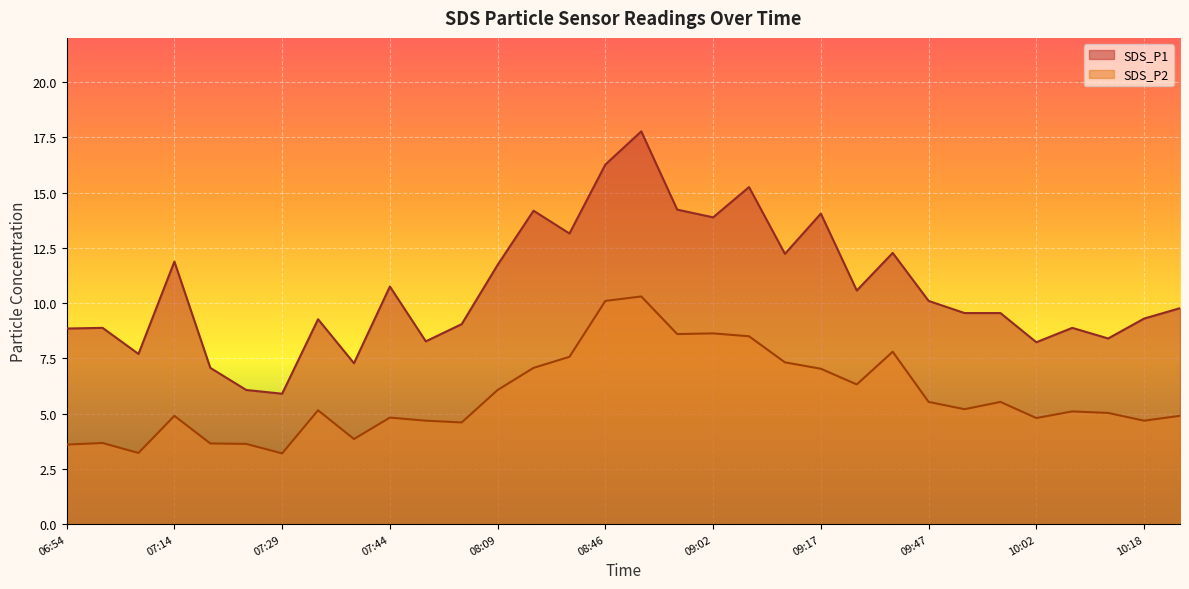

True or false: SDS_P2 has more than 0 interior local peaks.

True